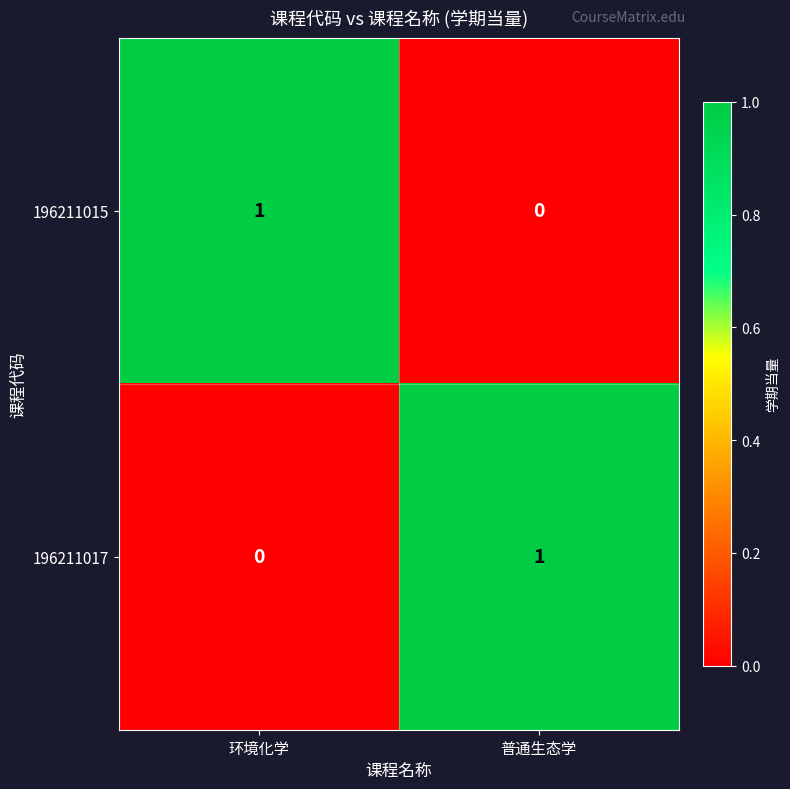

How many positive values does the 196211015 series have?

1